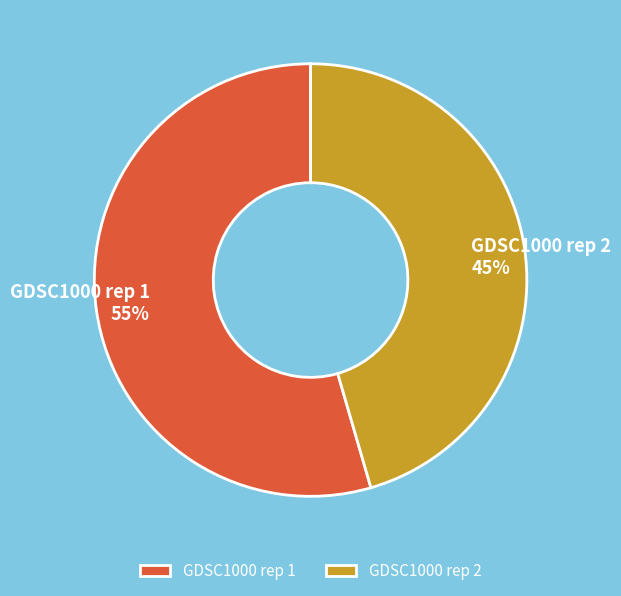

True or false: GDSC1000 rep 2 accounts for 55% of the total.

False